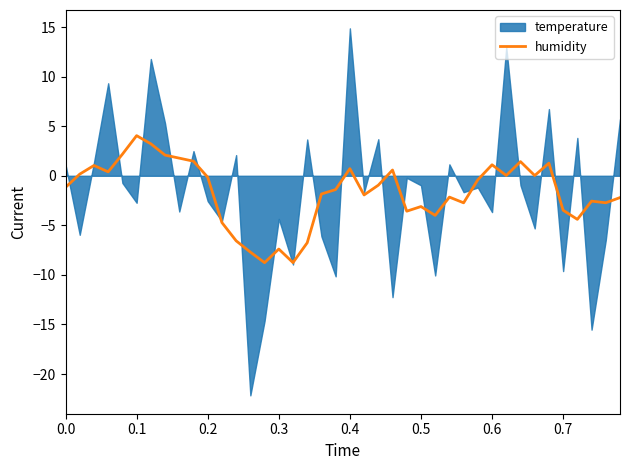

What is the minimum value for humidity?

-8.8